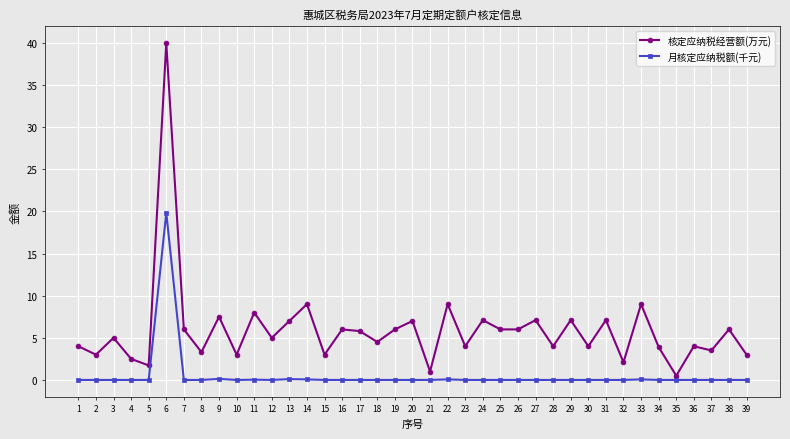

How many lines are shown in the chart?

2